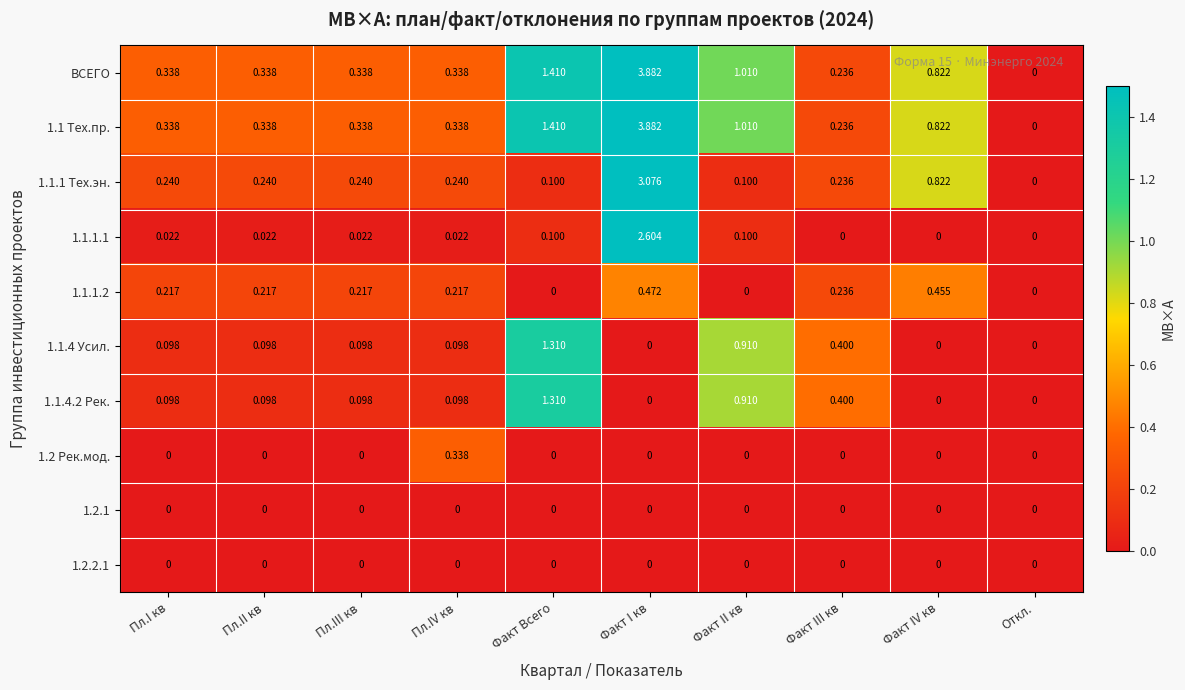

Which category has the highest value across all series?

Факт I кв